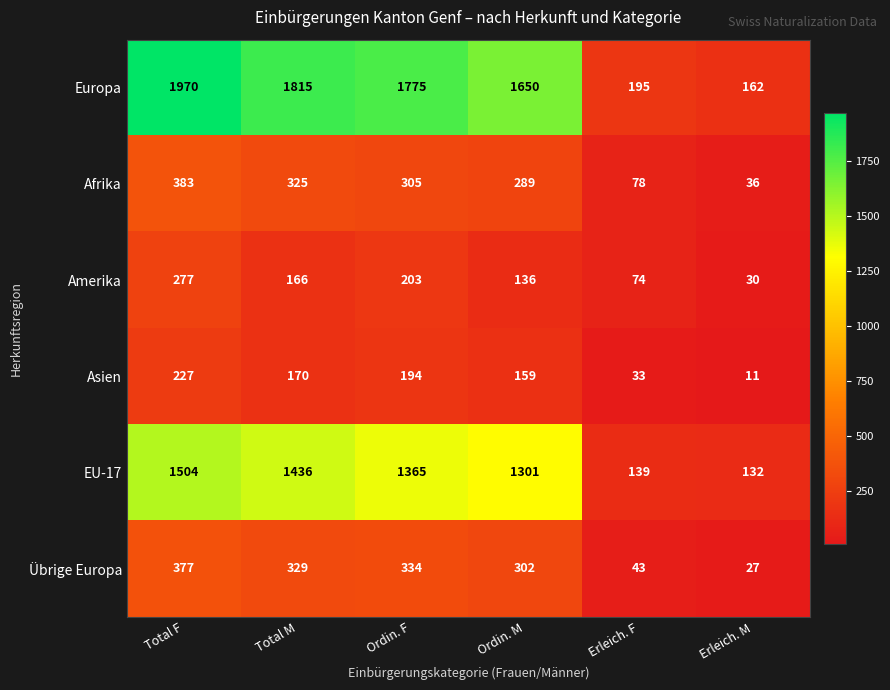

At which category does the chart reach its peak across all series?

Total F